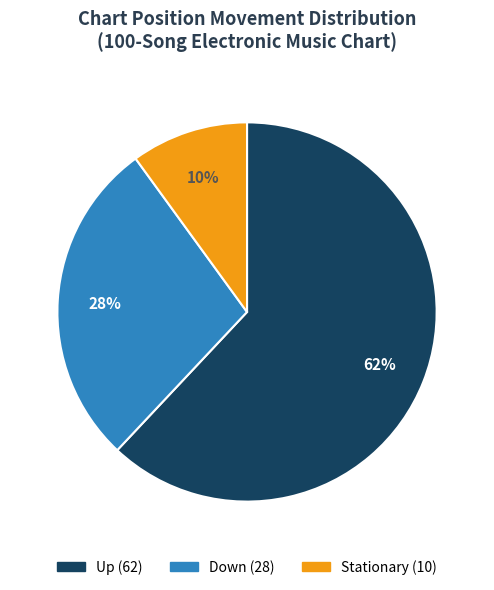

To the nearest percent, what is the difference between the largest and smallest slice percentages?

52%